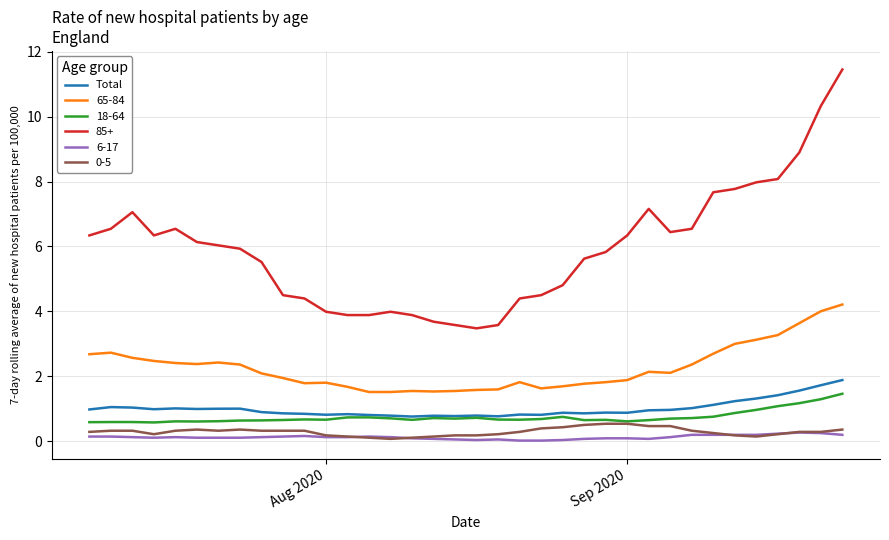

What is the greatest value displayed?

11.5